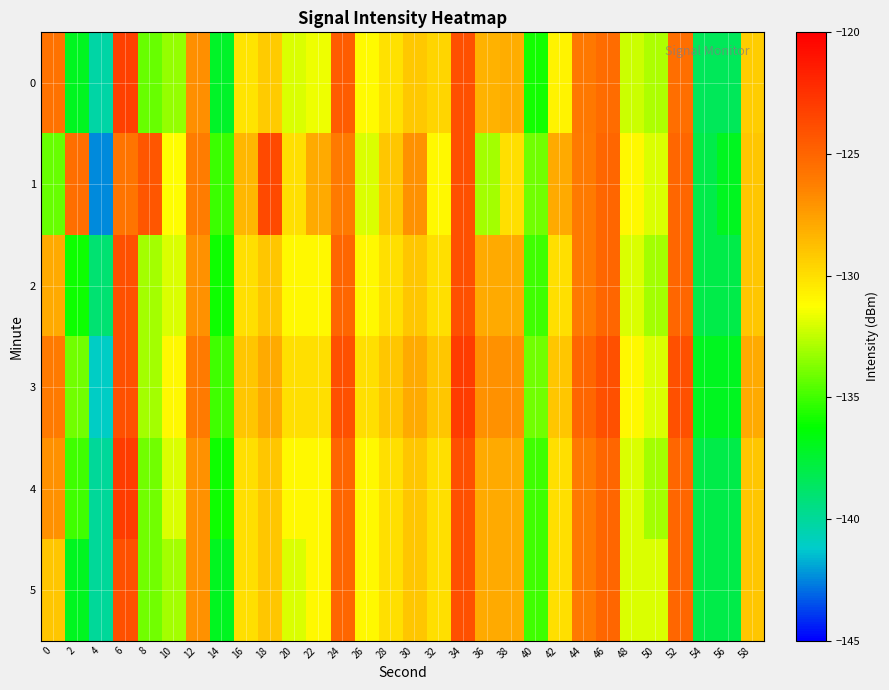

Which label corresponds to the largest value in the chart?

34